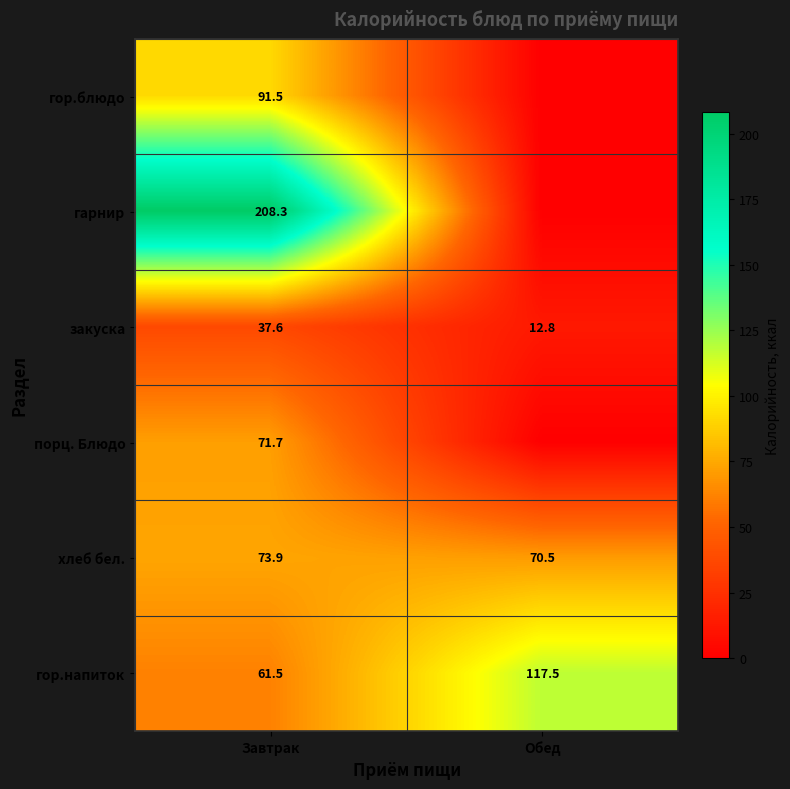

The value of гор.напиток at Завтрак is 36.1. True or false?

False